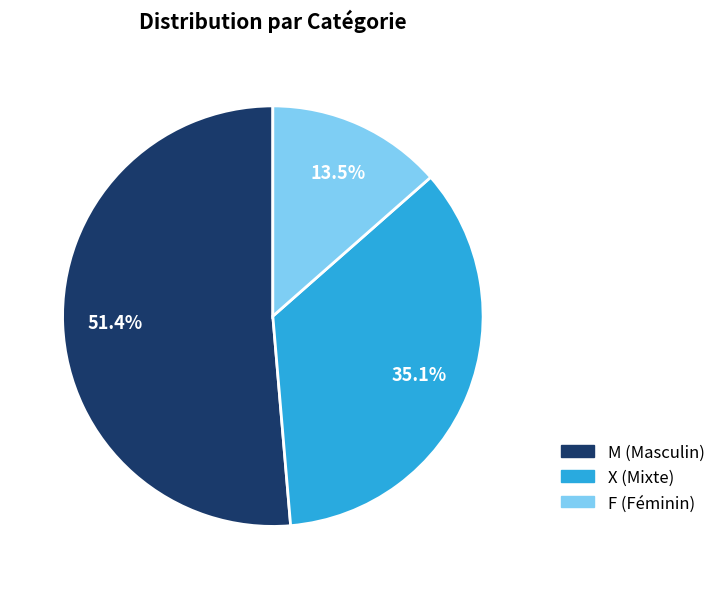

Approximately how many times larger is the value at F compared to M?

0.3